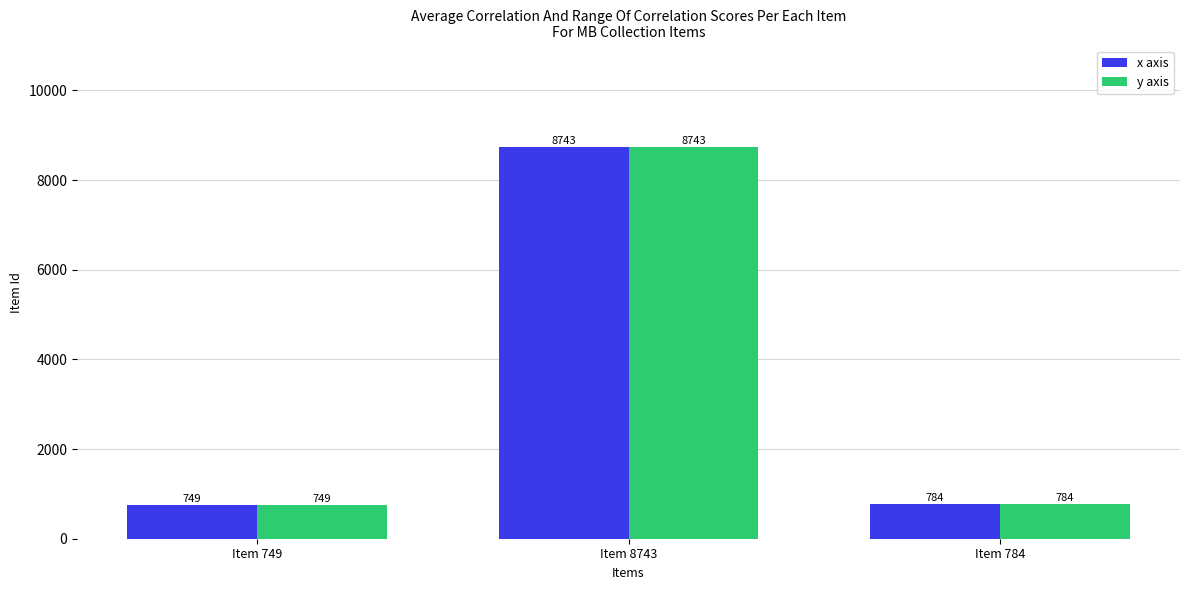

How many groups of bars are there?

3